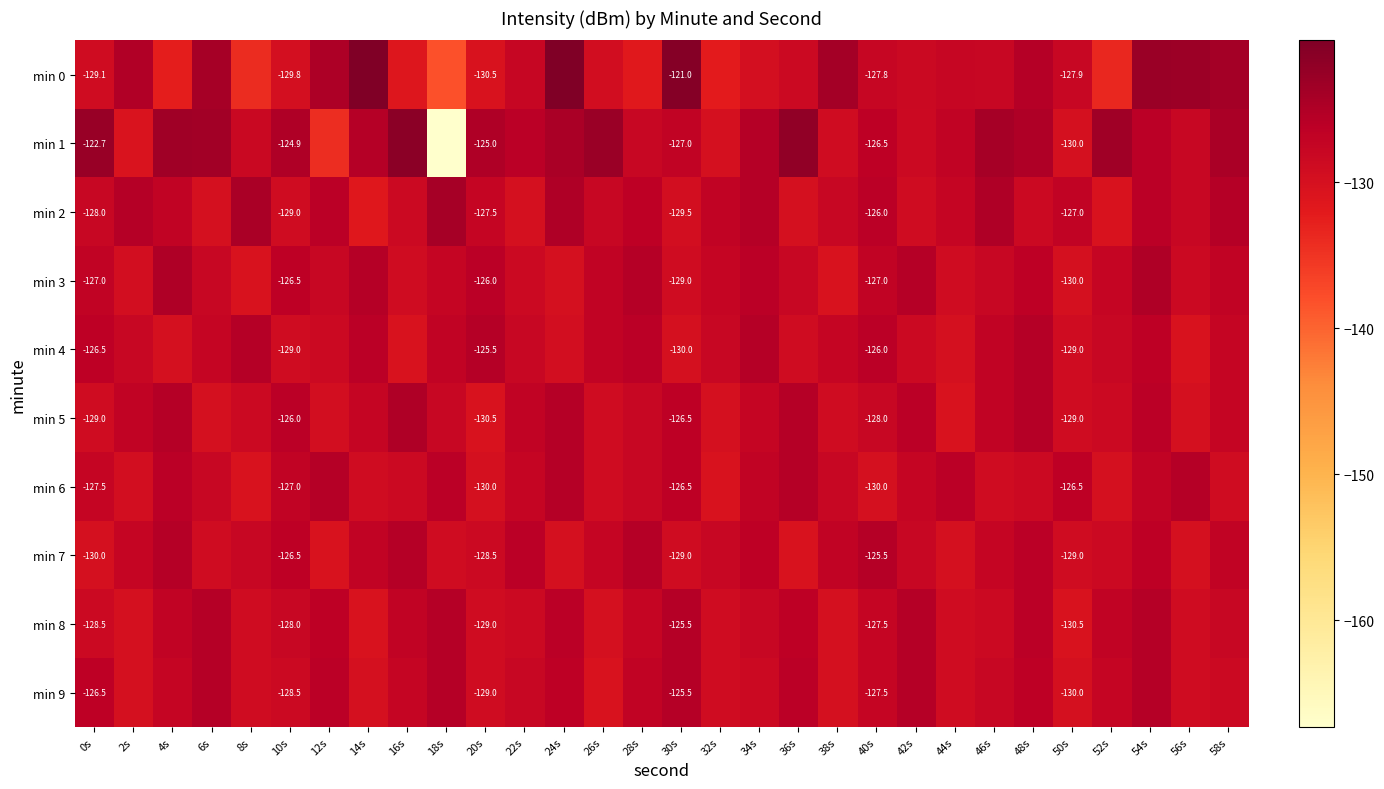

What value does the min 8 series have at 0s?

-128.5